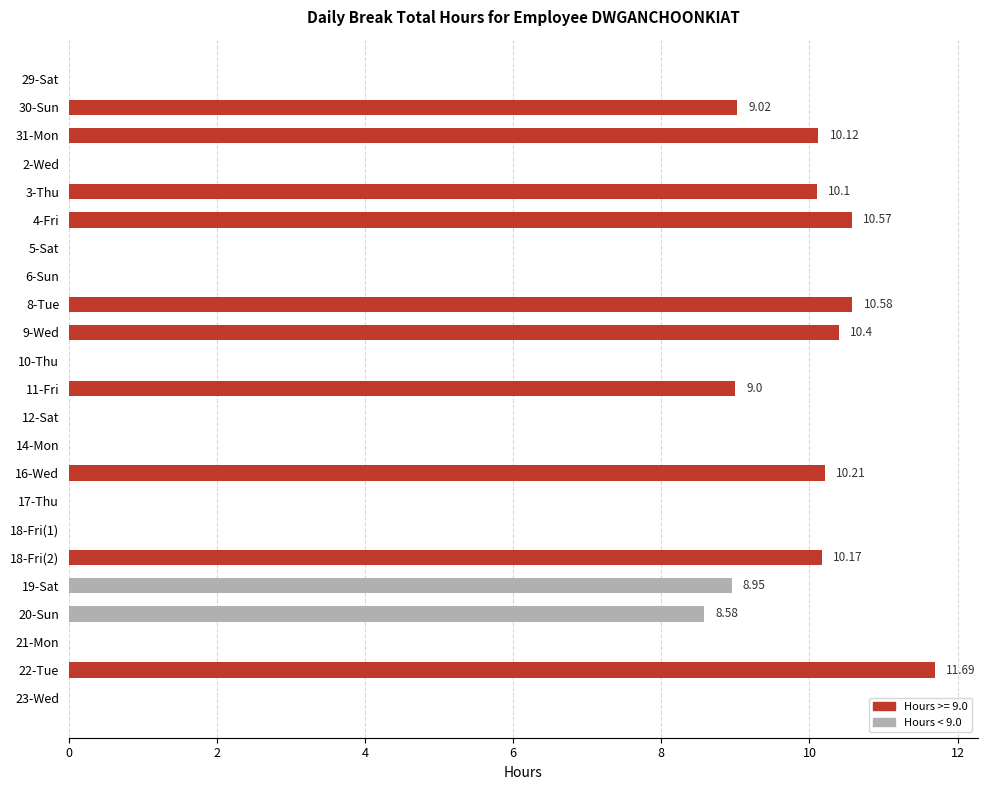

What is the sum of all values?

119.4